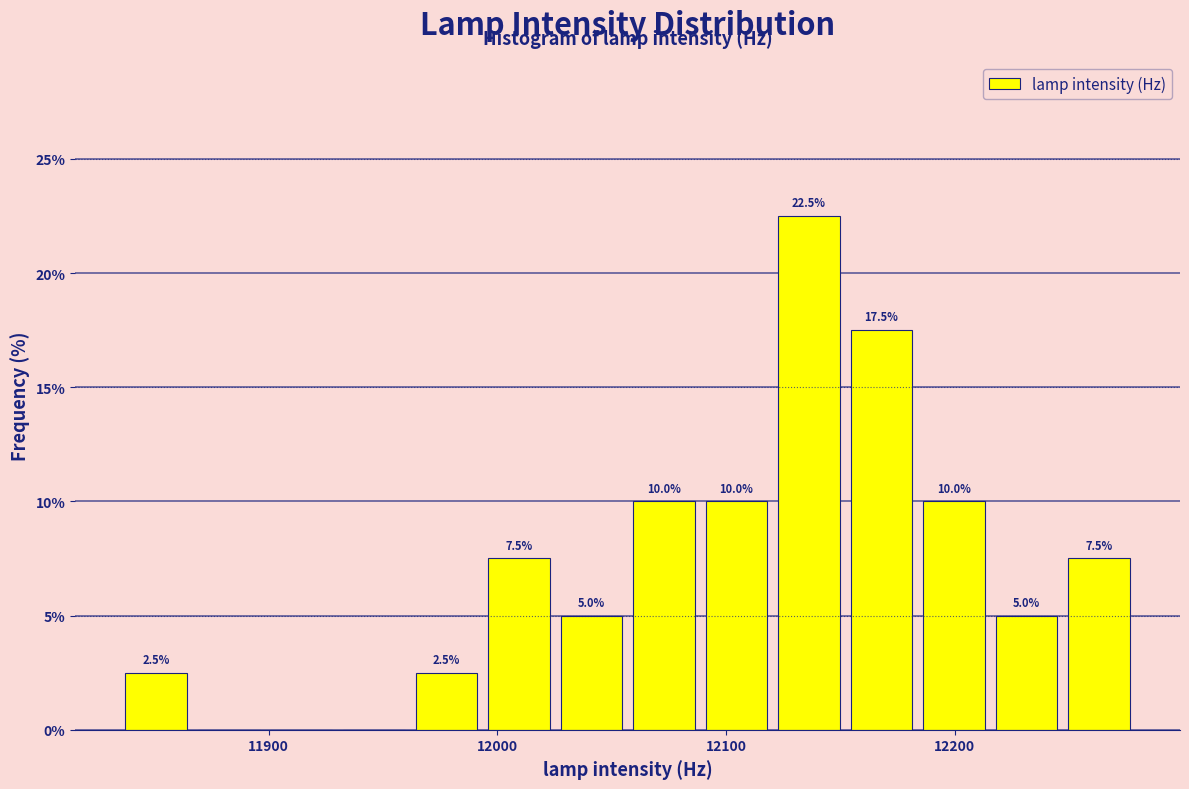

Around what value on the x-axis is the tallest bar? Give the approximate position of its centre, as read against the axis.

12140